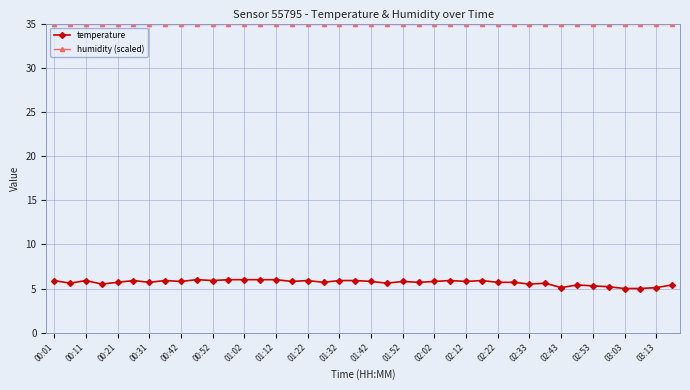

How many categories are shown in the chart?

40